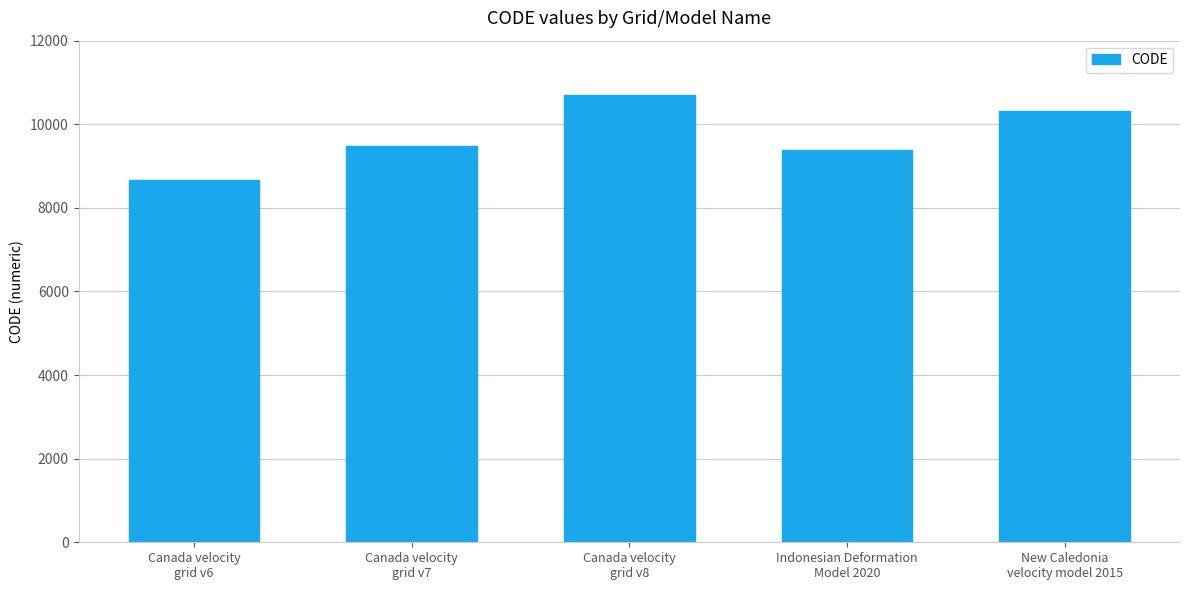

Rank the categories by value from lowest to highest.

Canada velocity
grid v6, Indonesian Deformation
Model 2020, Canada velocity
grid v7, New Caledonia
velocity model 2015, Canada velocity
grid v8